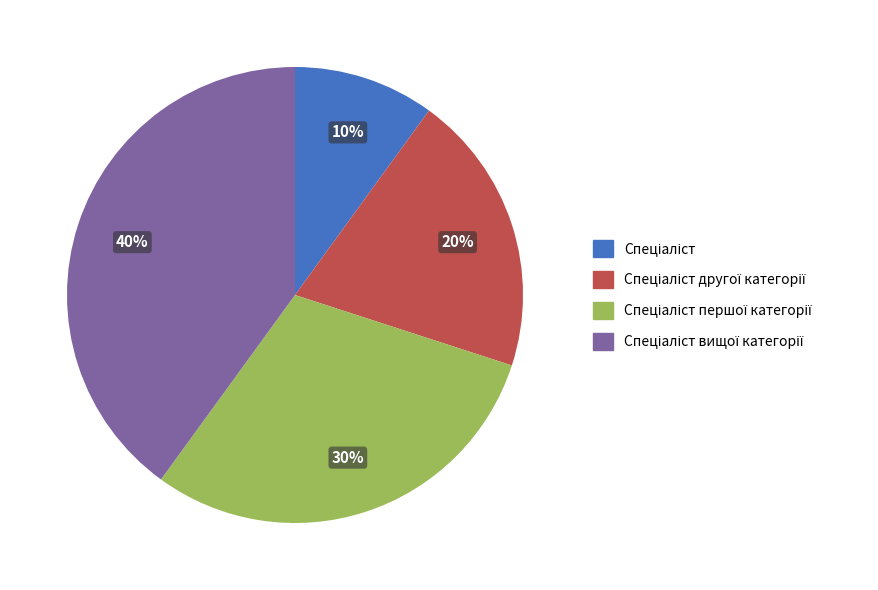

Is there any slice that represents more than half of the pie?

No